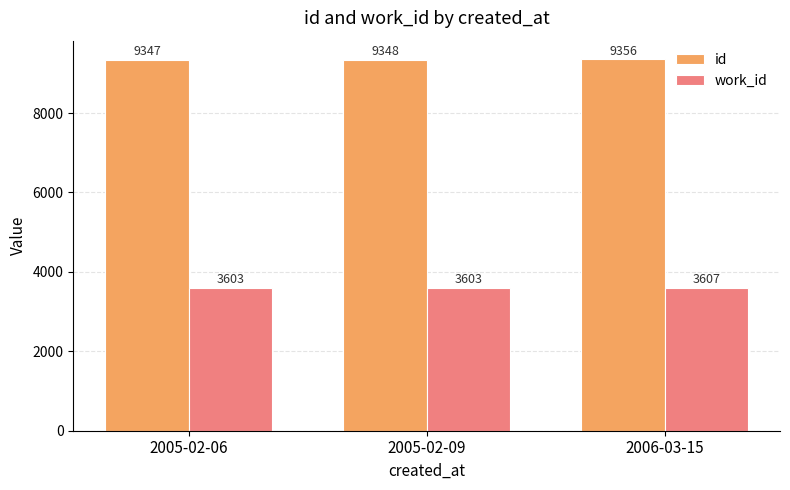

Count the id values in the range 9347 to 9356.

3